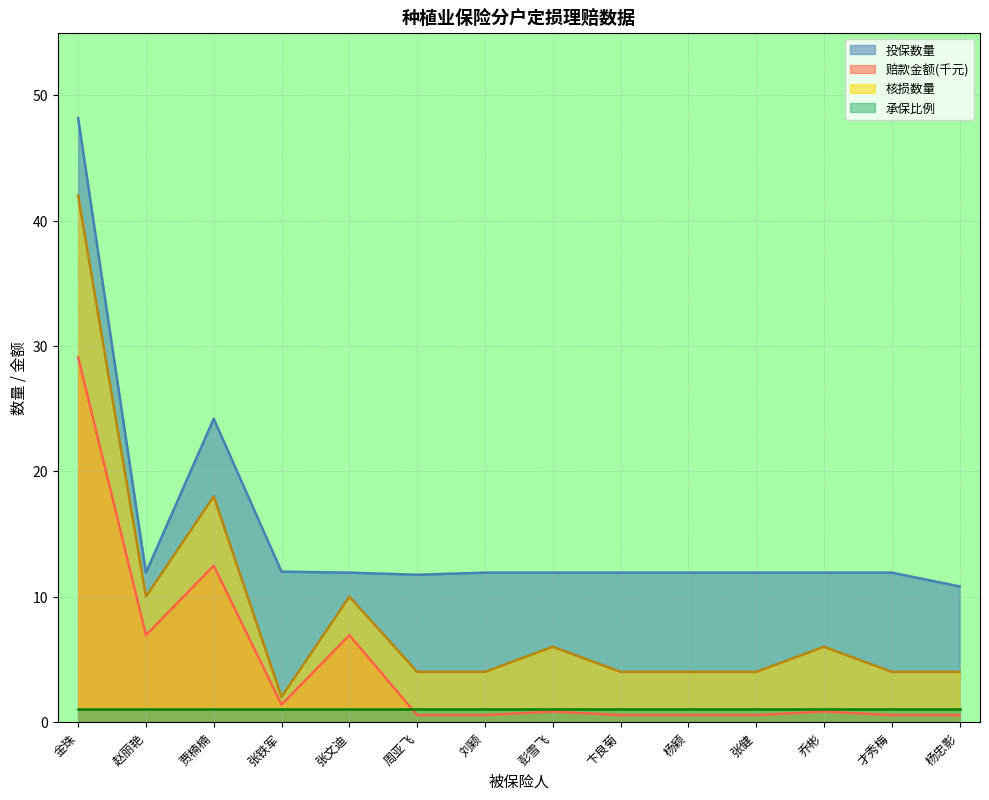

Where is the first local maximum for 投保数量?

贾楠楠